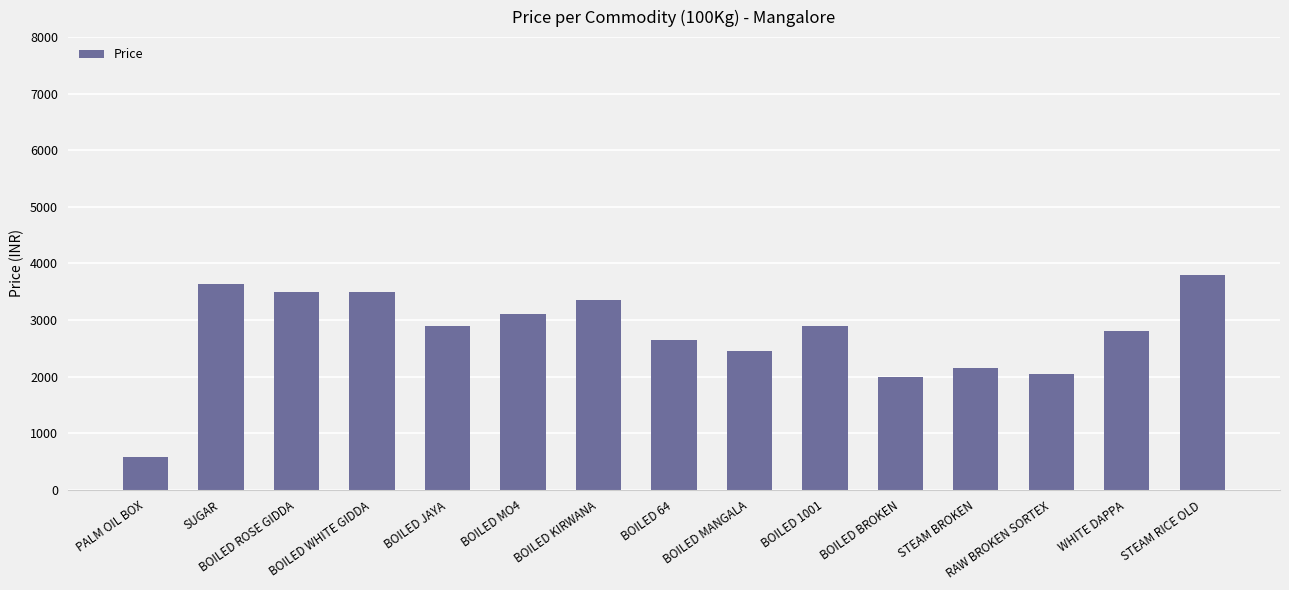

Which has a higher value, BOILED 64 or BOILED JAYA?

BOILED JAYA